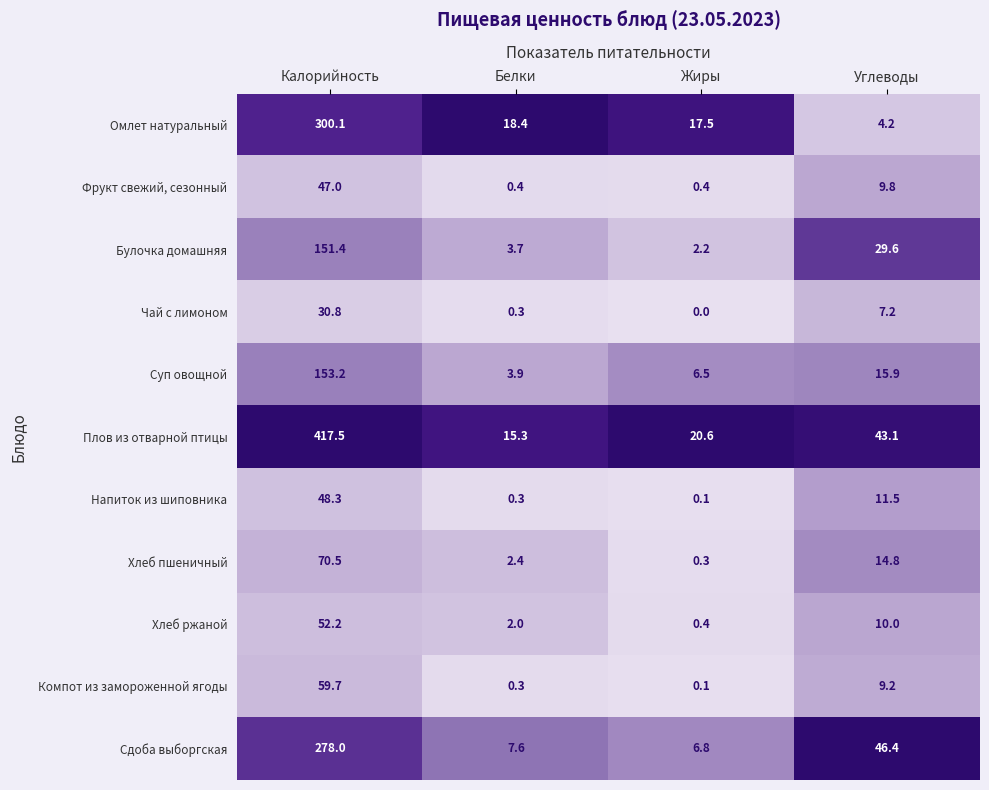

What is the average value of the Фрукт свежий, сезонный series?

14.4